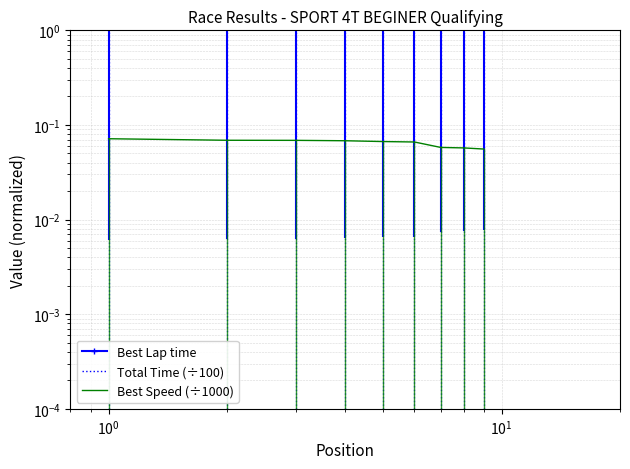

How many values in Best Speed (÷1000) are above zero?

9